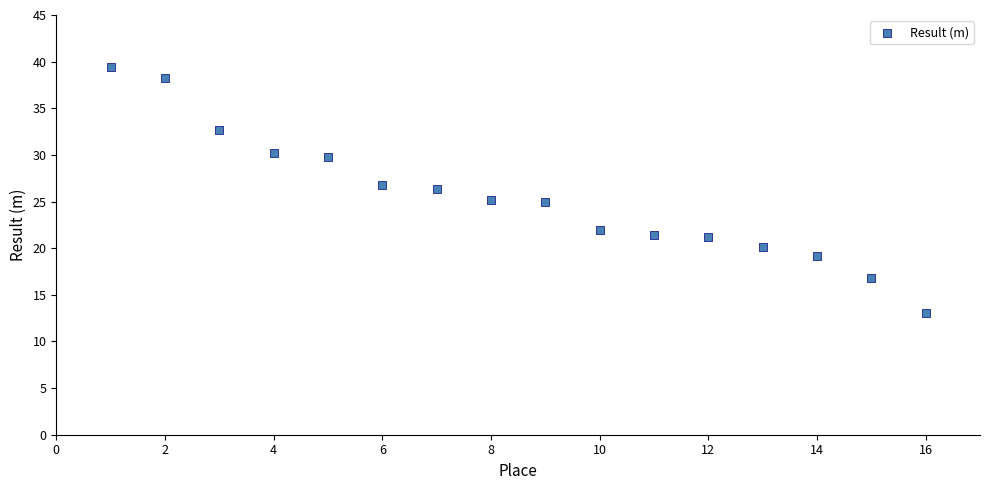

What is the range of X values (max minus min)?

15.0